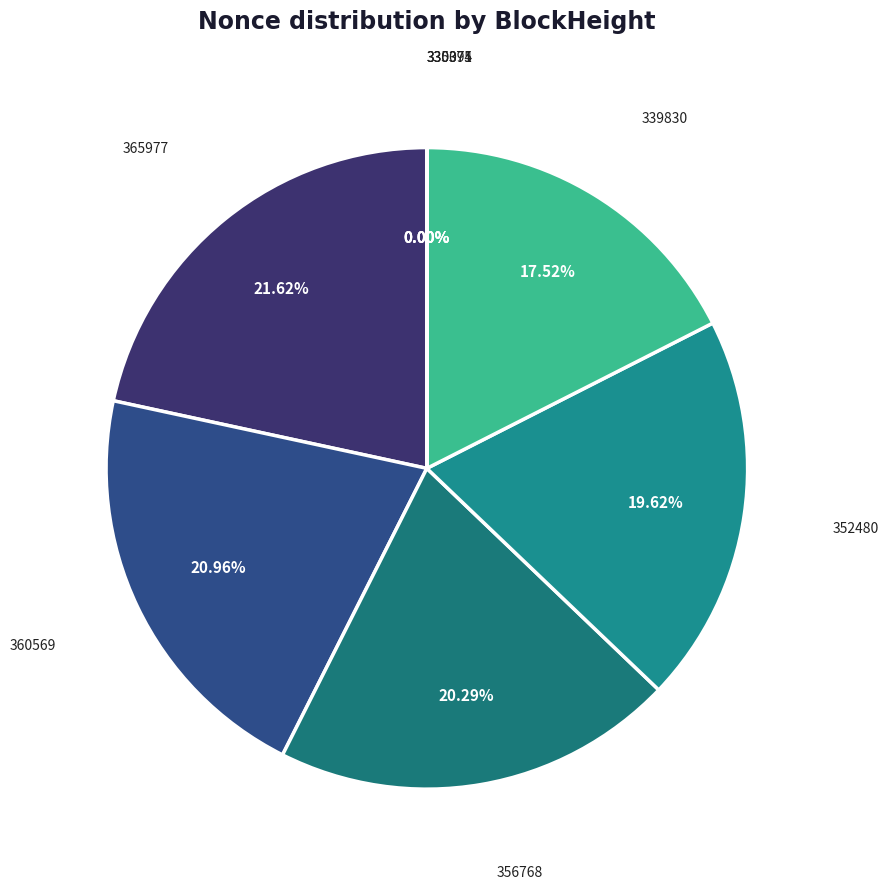

Combined, do 356768 and 352480 account for over 50%?

No